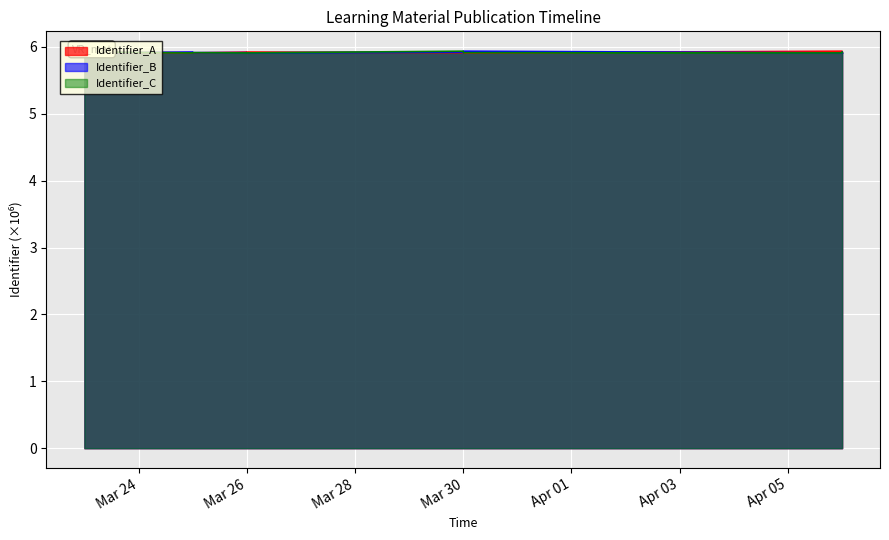

Rank the categories by Identifier_A value from highest to lowest.

2020-04-06, 2020-03-26, 2020-03-26, 2020-03-23, 2020-04-06, 2020-03-25, 2020-03-30, 2020-03-25, 2020-04-06, 2020-03-30, 2020-03-30